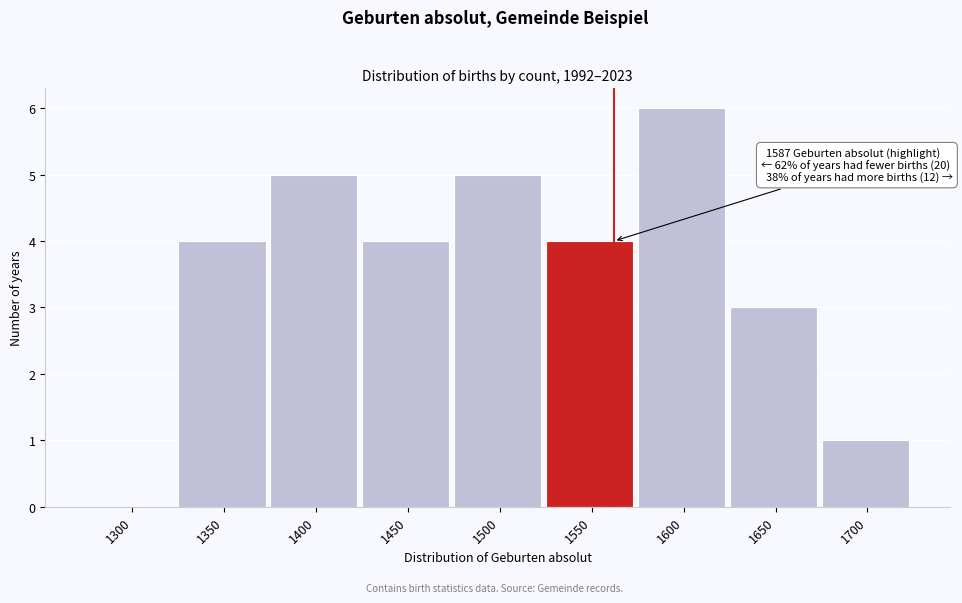

Reading left to right, what are all the values shown in this chart?

1300=0	1350=4	1400=5	1450=4	1500=5	1550=4	1600=6	1650=3	1700=1